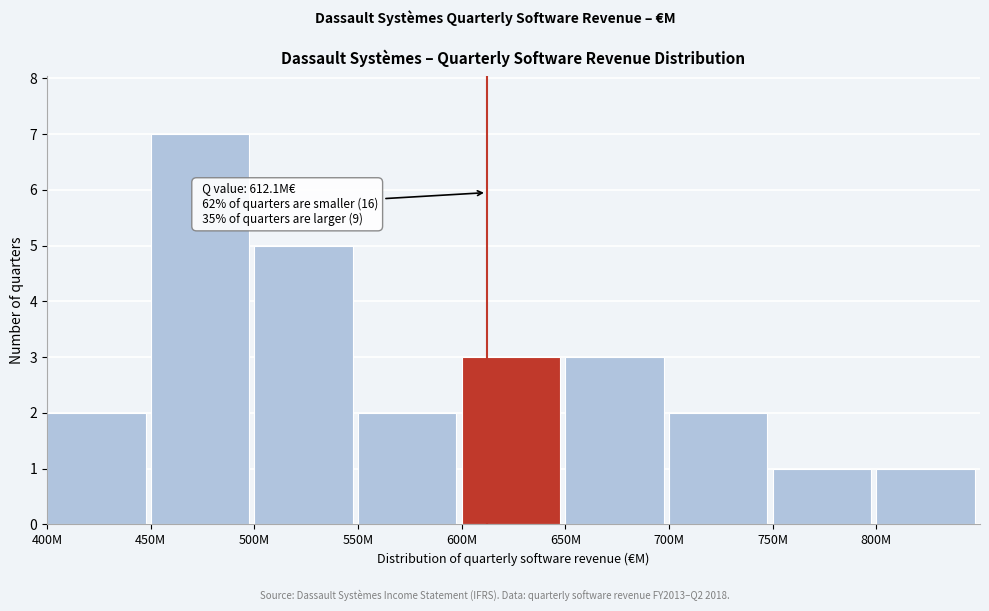

Reading left to right, transcribe all the data shown in this chart.

400M=2	450M=7	500M=5	550M=2	600M=3	650M=3	700M=2	750M=1	800M=1